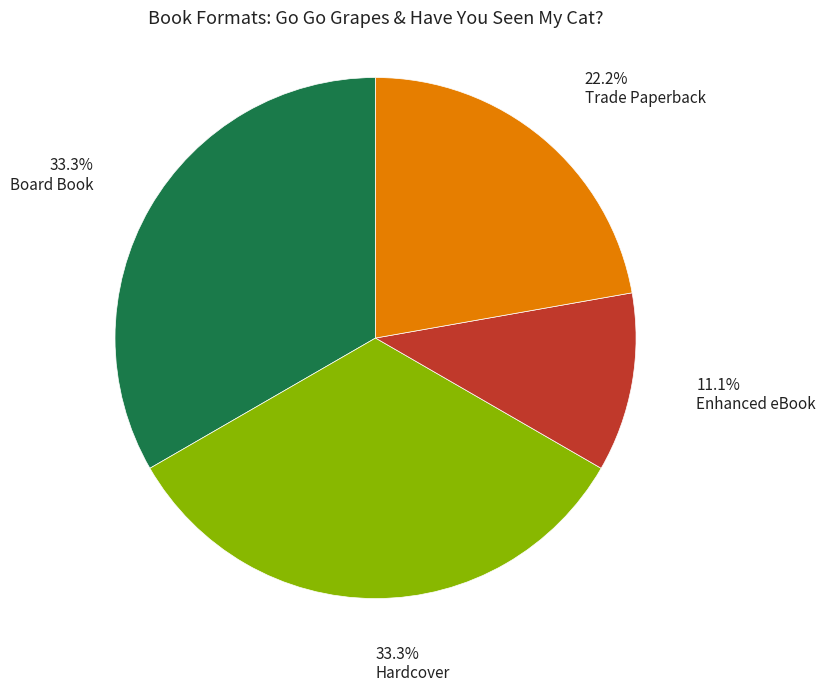

Does any single category account for the majority?

No